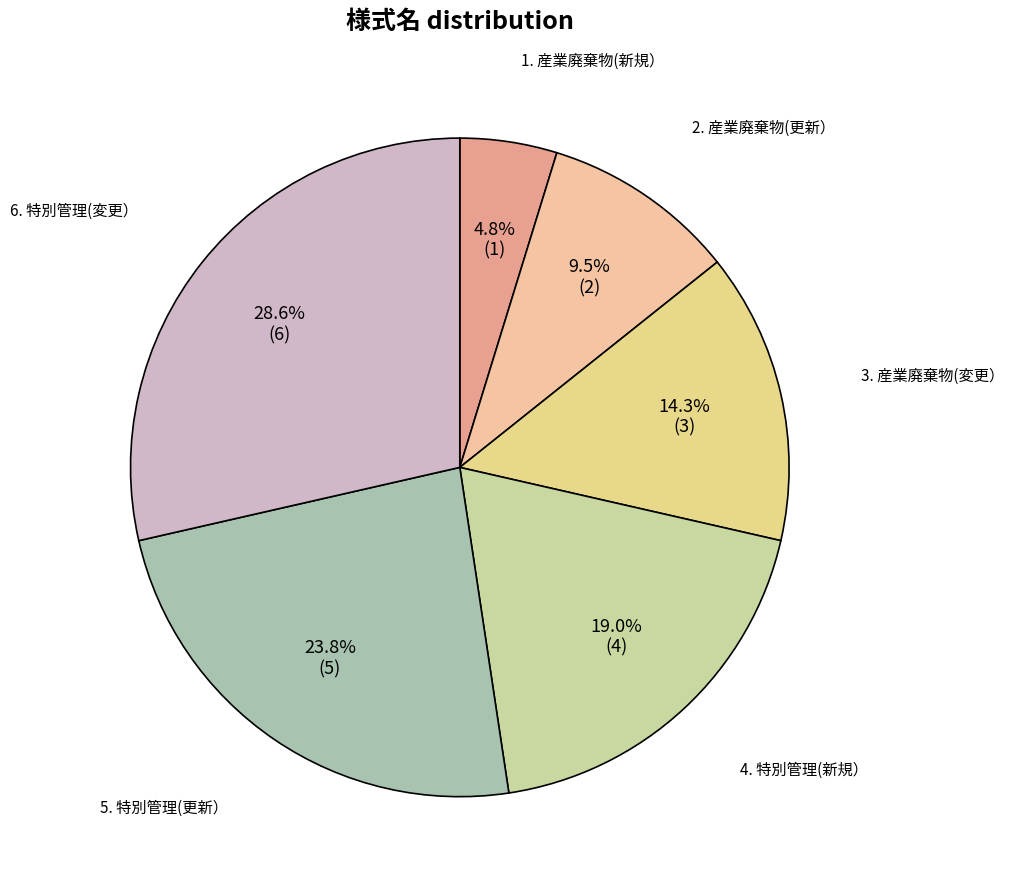

Which slice is the smallest?

1. 産業廃棄物(新規）